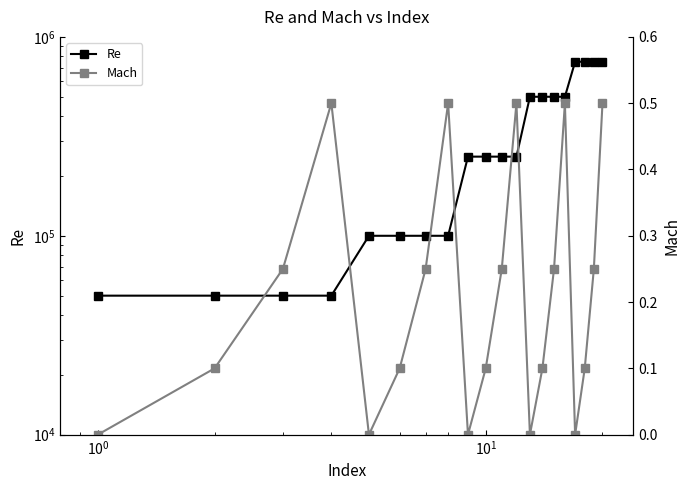

Which series has the largest total across all categories?

Re